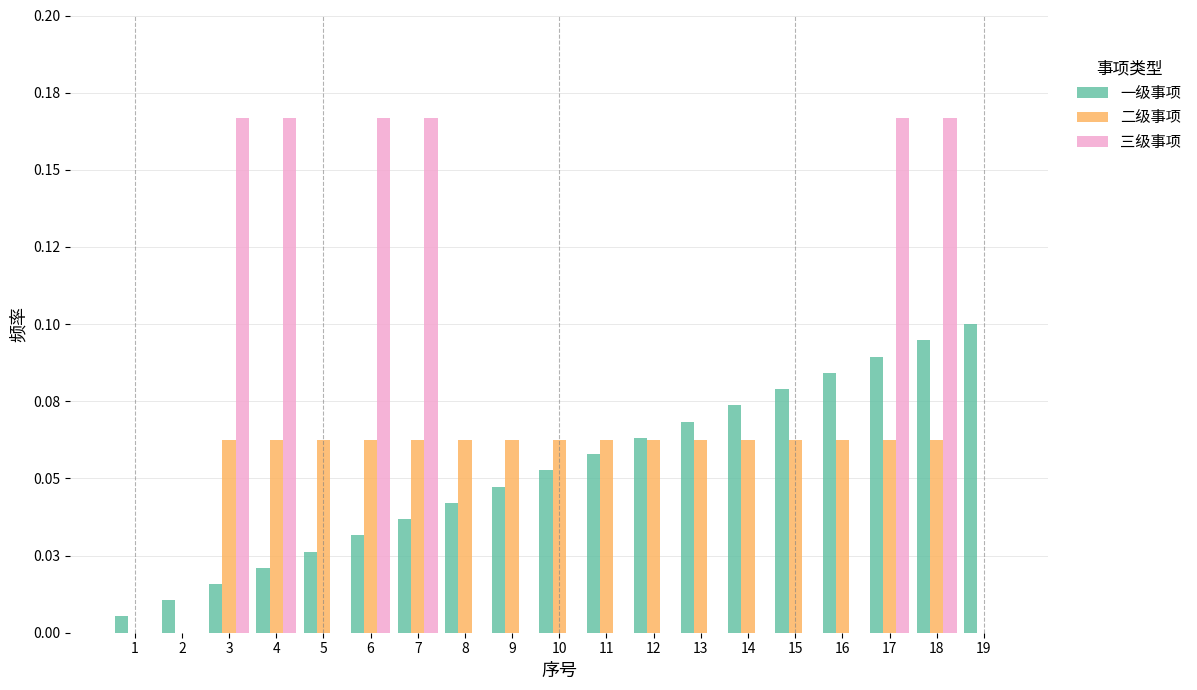

Are the bars grouped side by side (vs. stacked)?

Yes